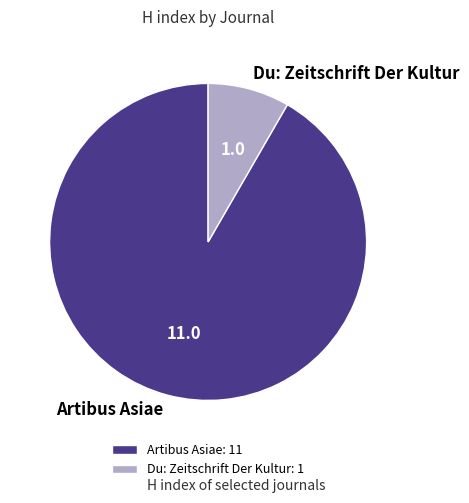

Is it true that Du: Zeitschrift Der Kultur is 2% of the pie?

False